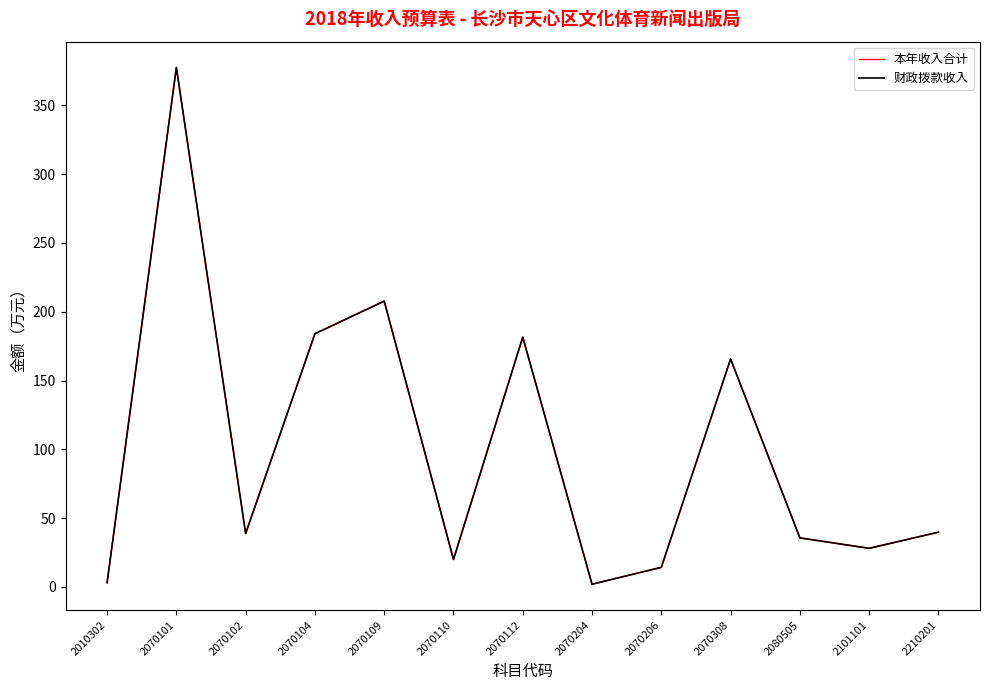

Which label corresponds to the largest value in the chart?

2070101